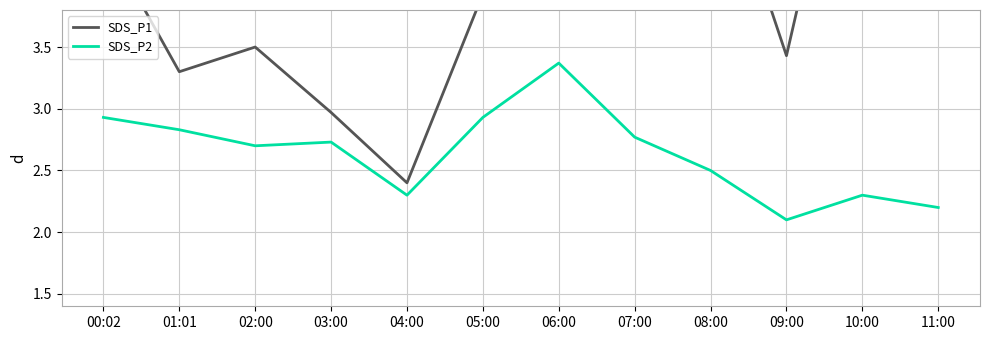

At which category is the sum across all series the highest?

10:00